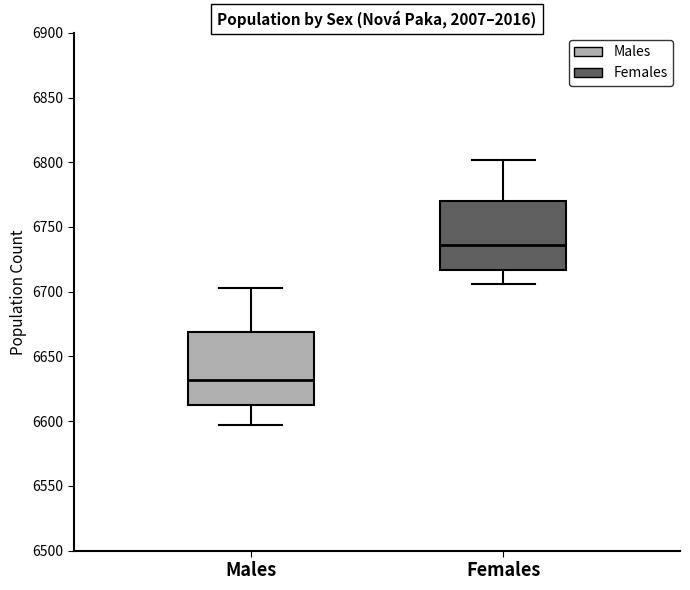

Which box's median line is the lowest?

Males